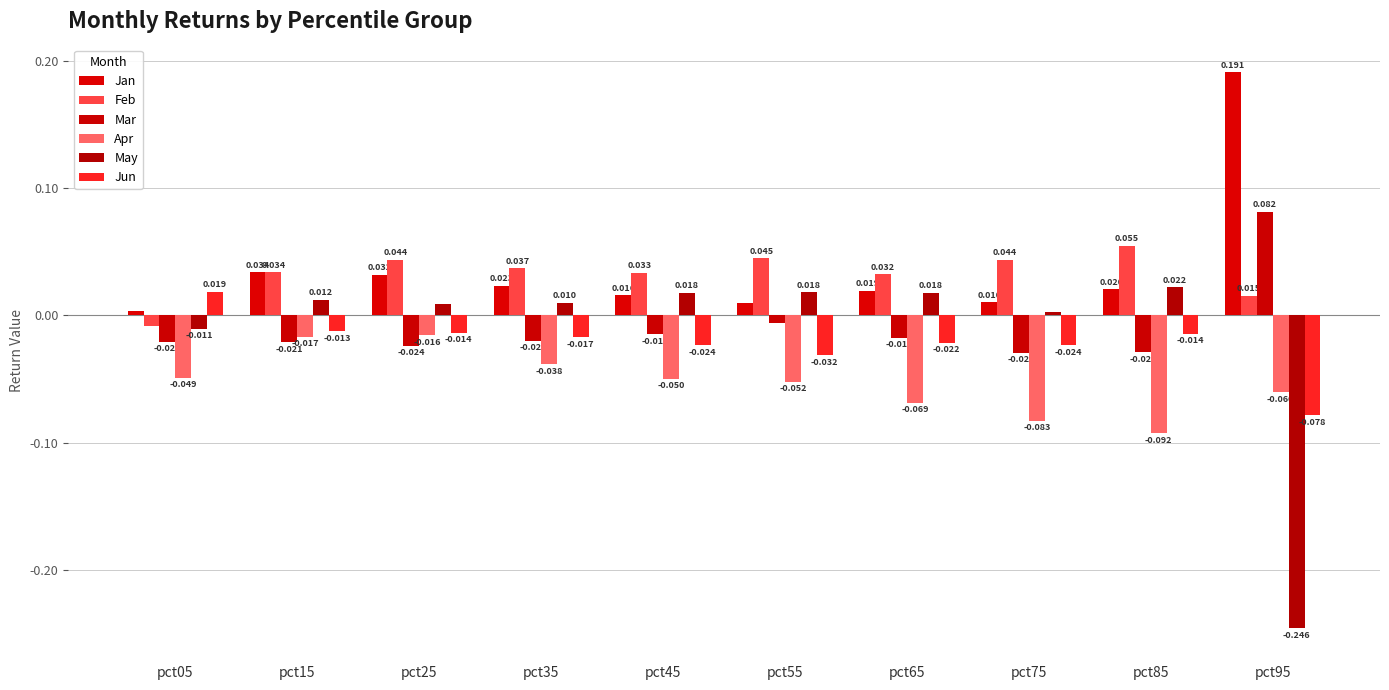

Where does the Feb series first go above 0?

pct15